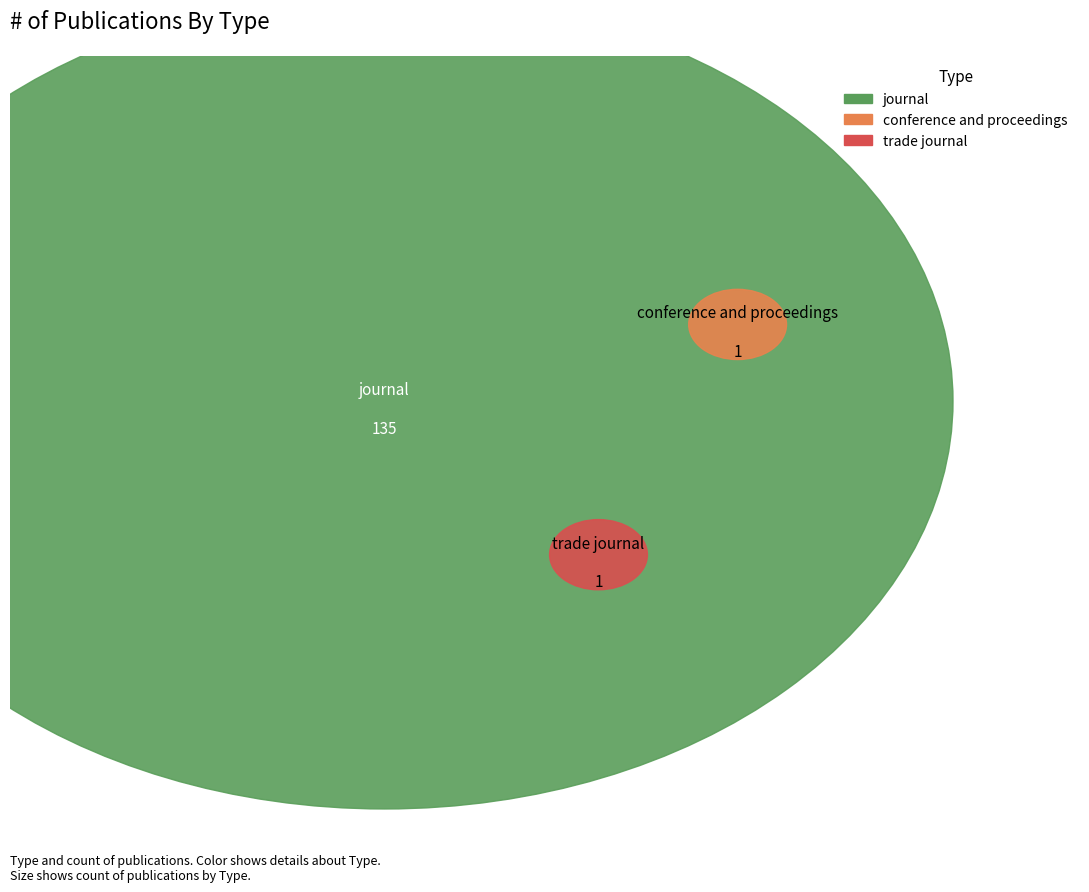

Does trade journal account for over 50% of the chart?

No